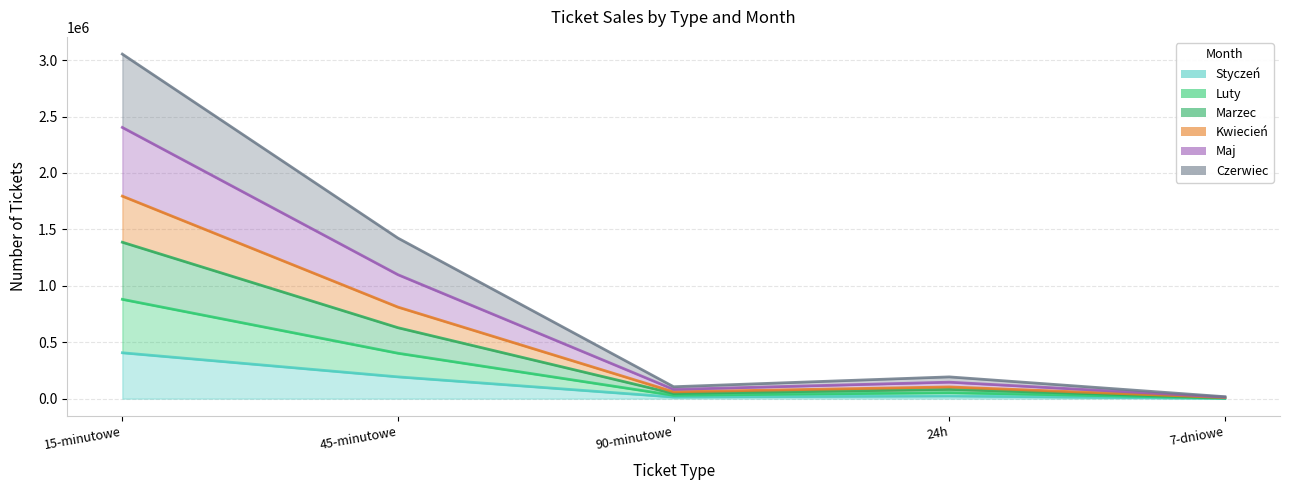

Which has a higher value, 45-minutowe or 7-dniowe?

45-minutowe